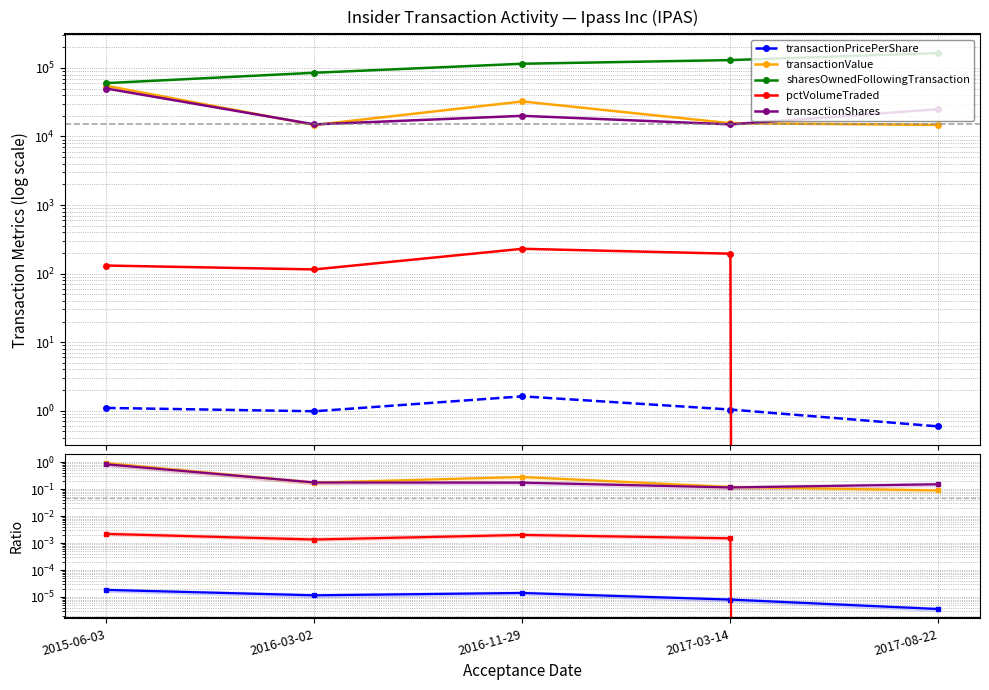

Which has a higher value, 2015-06-03 or 2016-03-02?

2015-06-03